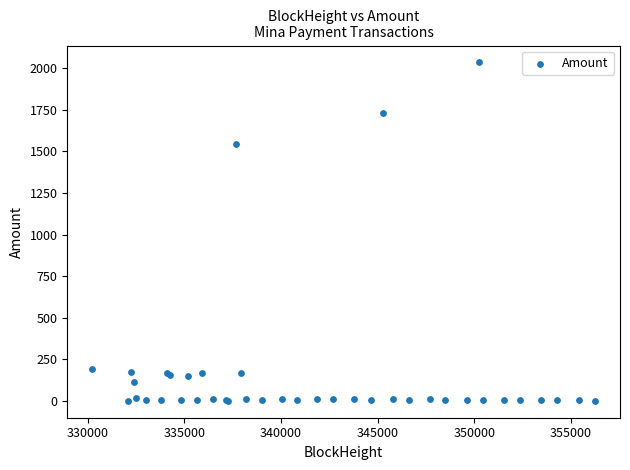

What Y value in the scatter plot is closest to 1017?

1545.0